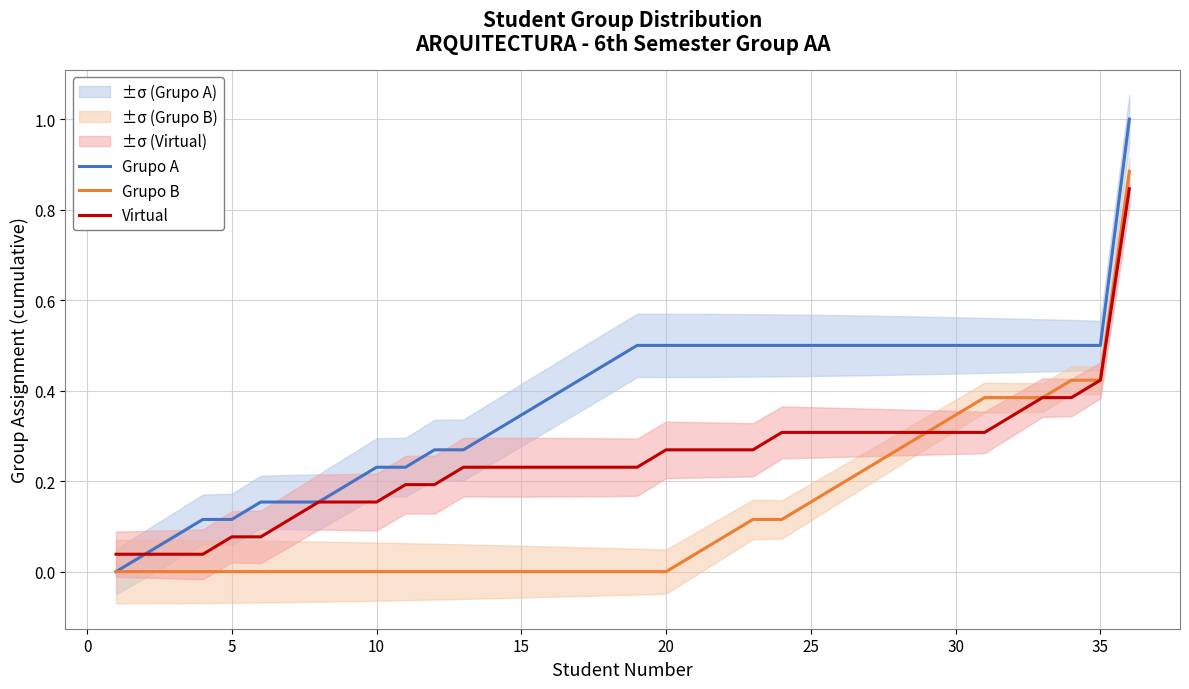

True or false: Grupo A has more than 0 points higher than both neighbors.

False